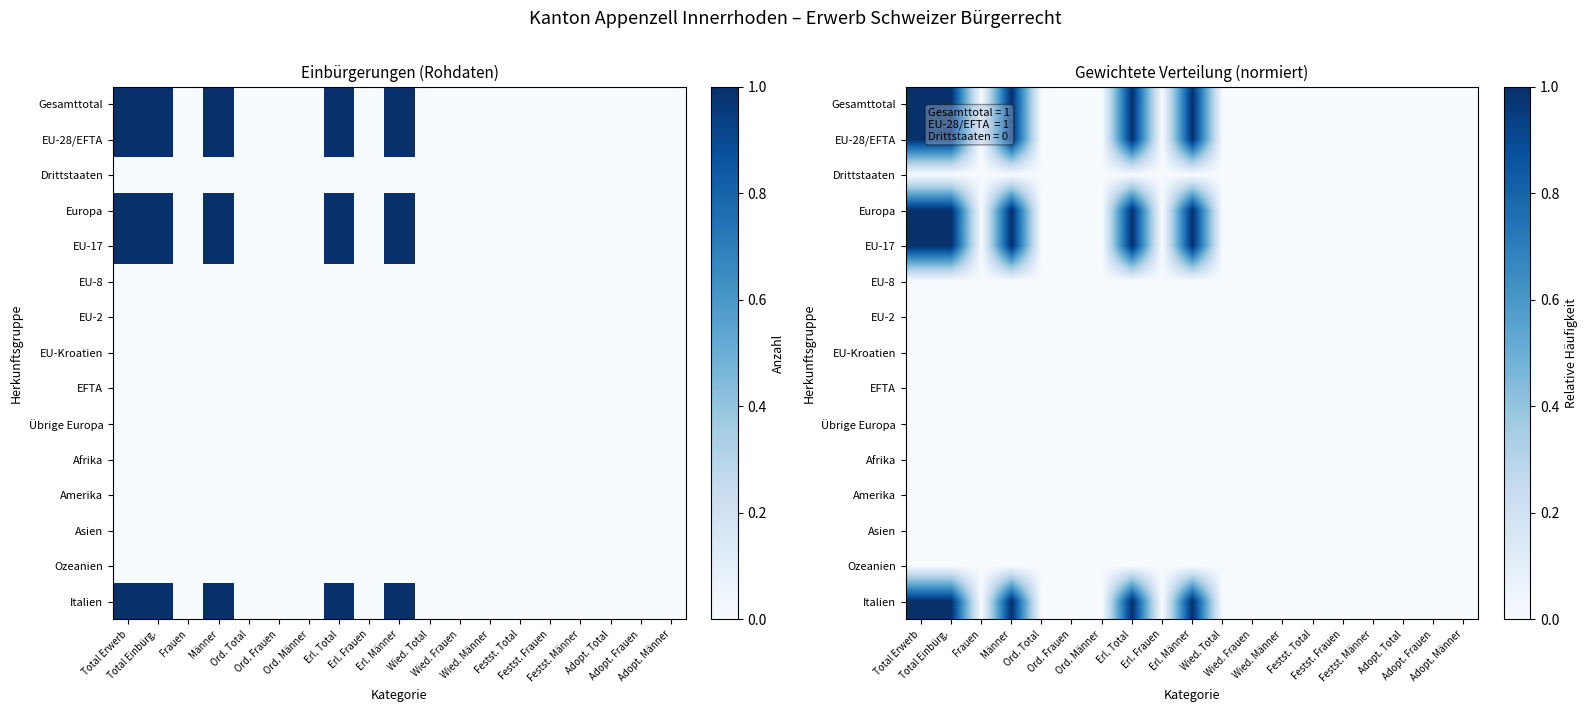

At which category is the sum across all series the highest?

Total Erwerb